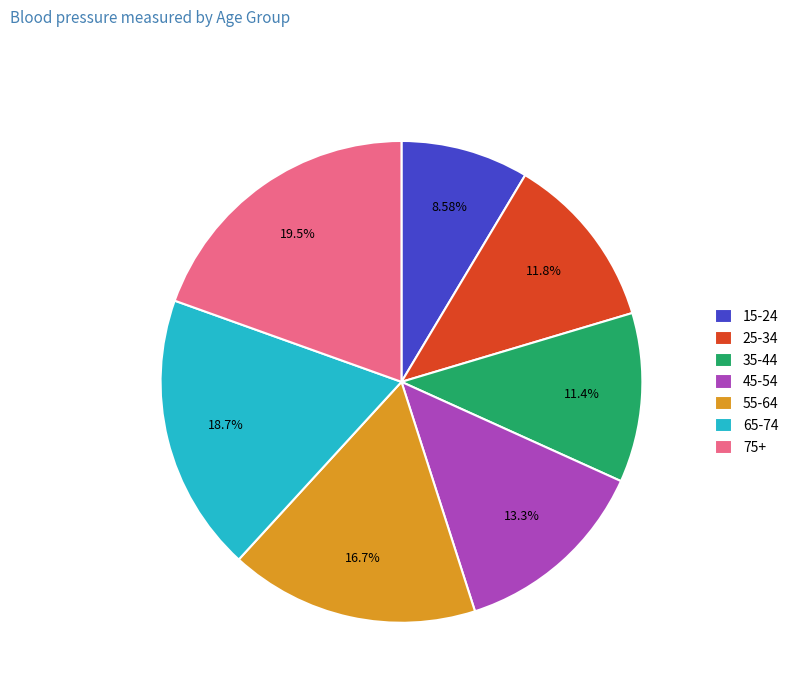

Combined, do 15-24 and 55-64 account for over 50%?

No